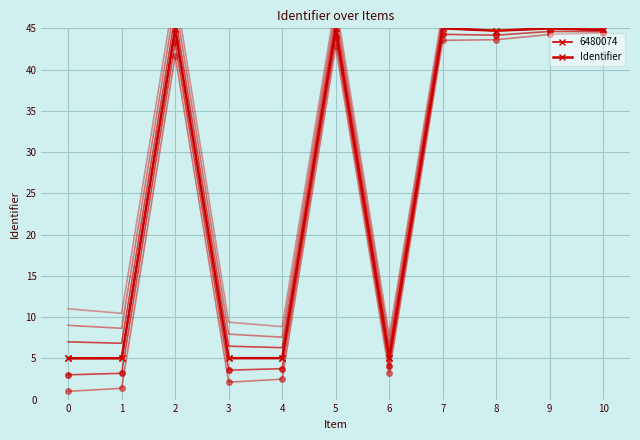

Rank the categories by value from highest to lowest.

7, 9, 5, 2, 10, 8, 6, 4, 3, 1, 0